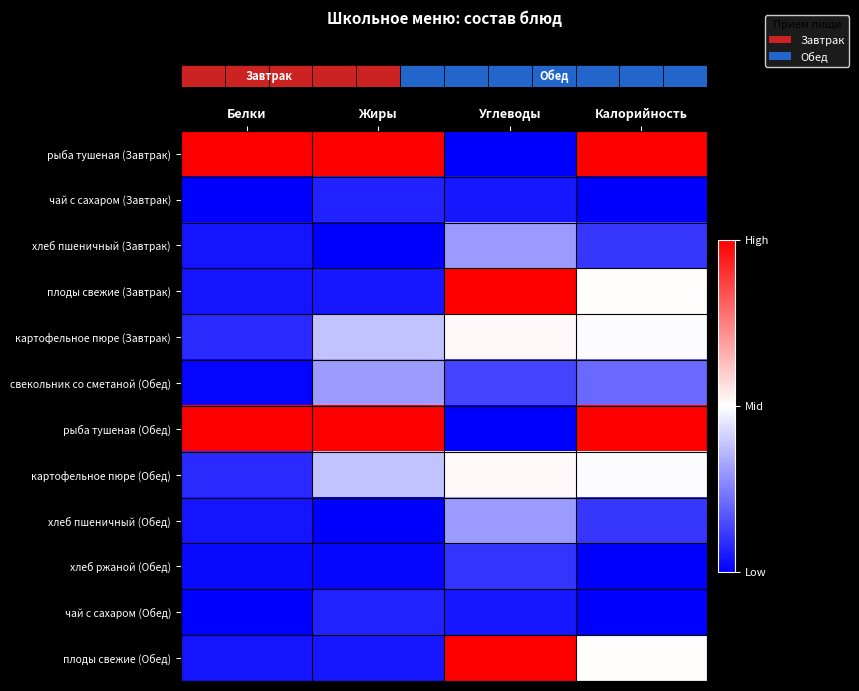

At which category is the sum across all series the highest?

Калорийность